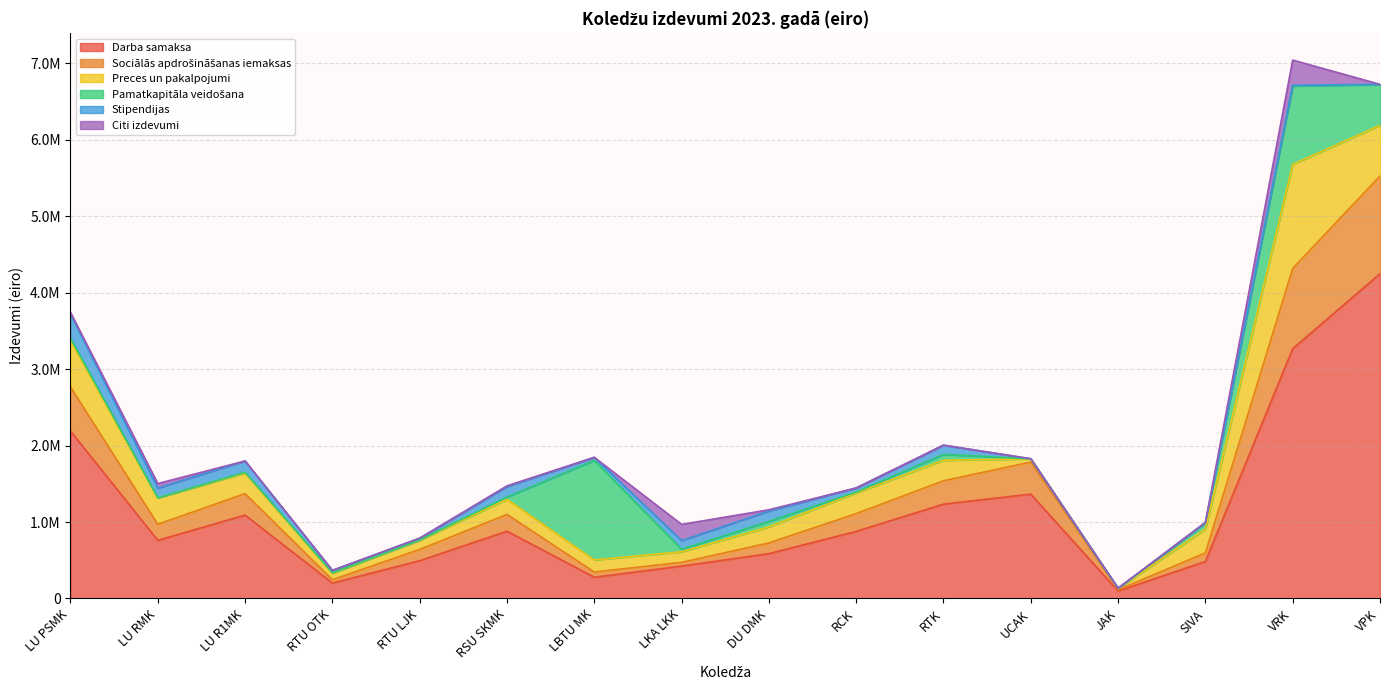

At which label is Sociālās apdrošināšanas iemaksas closest to 647358?

LU PSMK